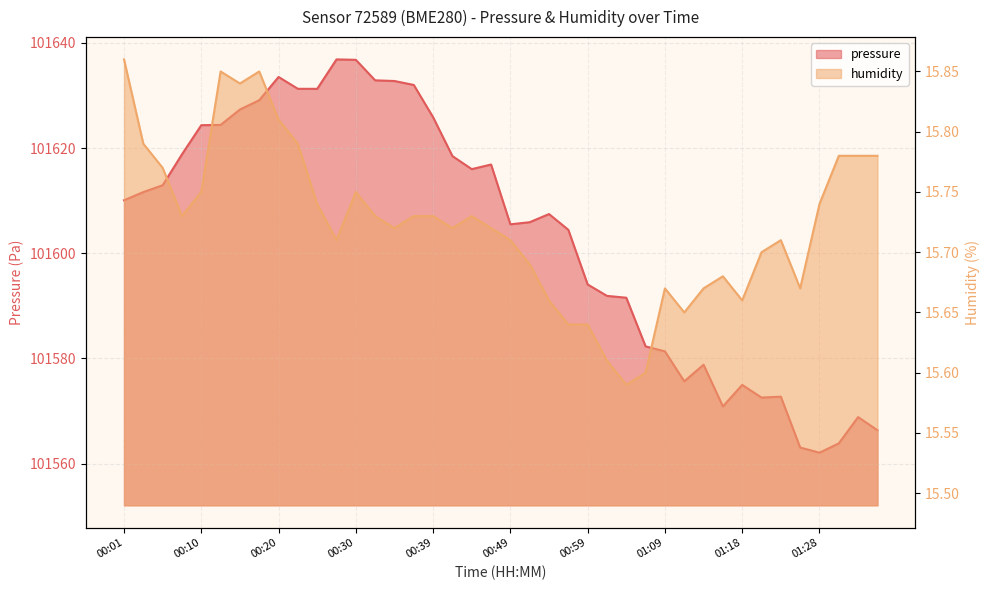

What is the label of the 17th point from the left?

00:39